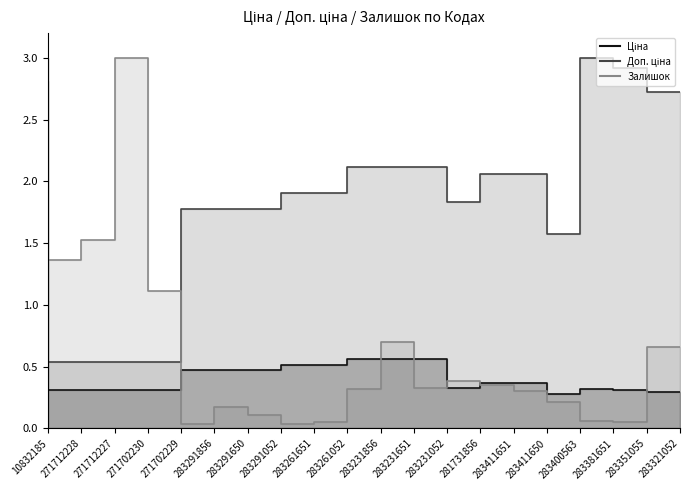

What position from the left is 271712228?

2